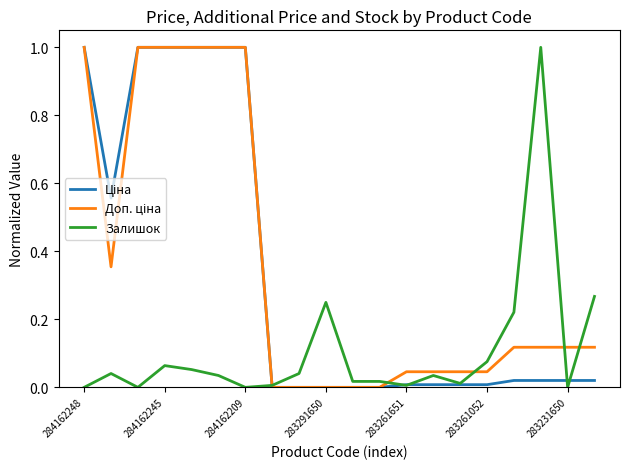

How many lines are shown in the chart?

3